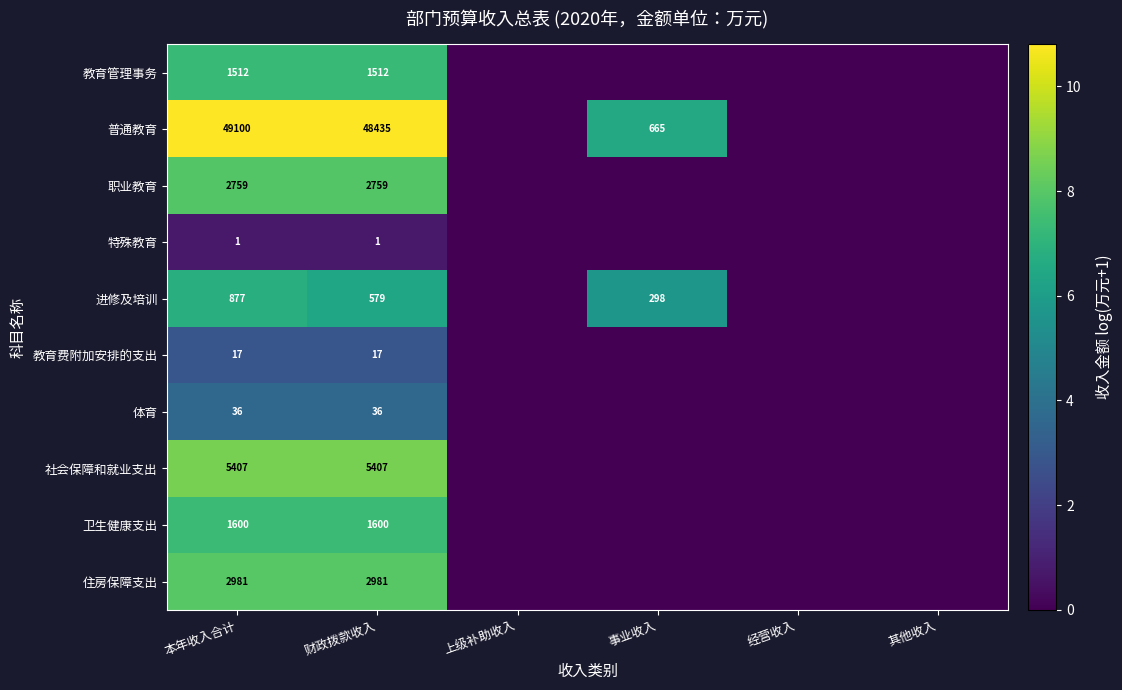

Between 本年收入合计 and 财政拨款收入, which series saw the biggest shift?

普通教育